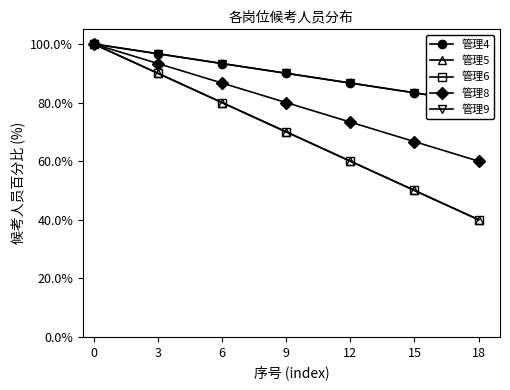

True or false: 管理4 and 管理8 intersect in this chart.

False